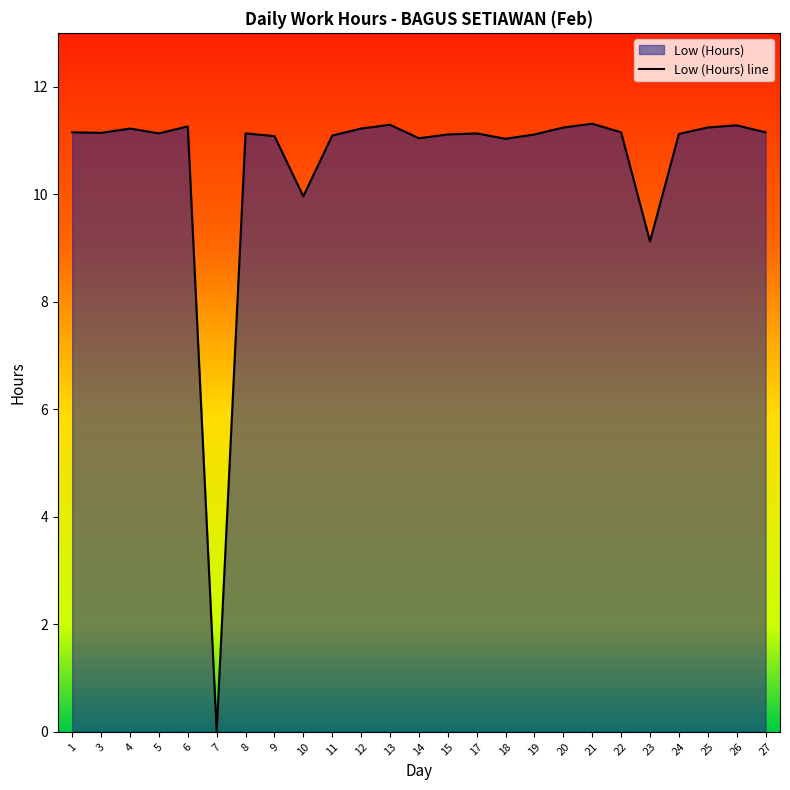

List the labels in order of value, largest first.

21, 13, 26, 6, 20, 25, 4, 12, 1, 22, 27, 3, 5, 8, 17, 24, 15, 19, 11, 9, 14, 18, 10, 23, 7